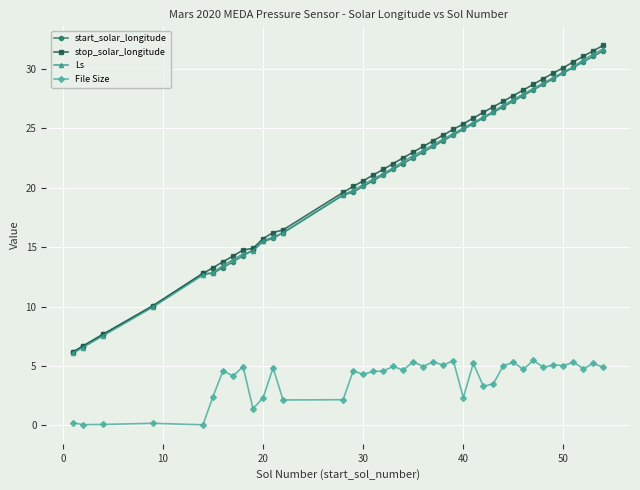

Which series has the largest range (max minus min)?

stop_solar_longitude